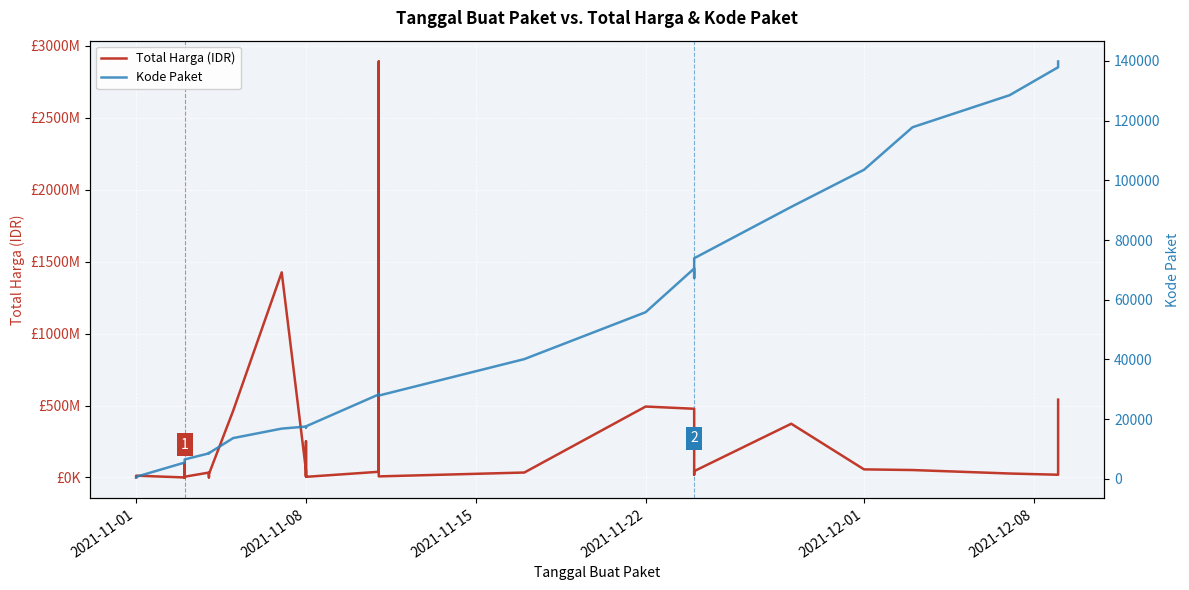

True or false: Total Harga (IDR) has more than 0 interior local peaks.

True